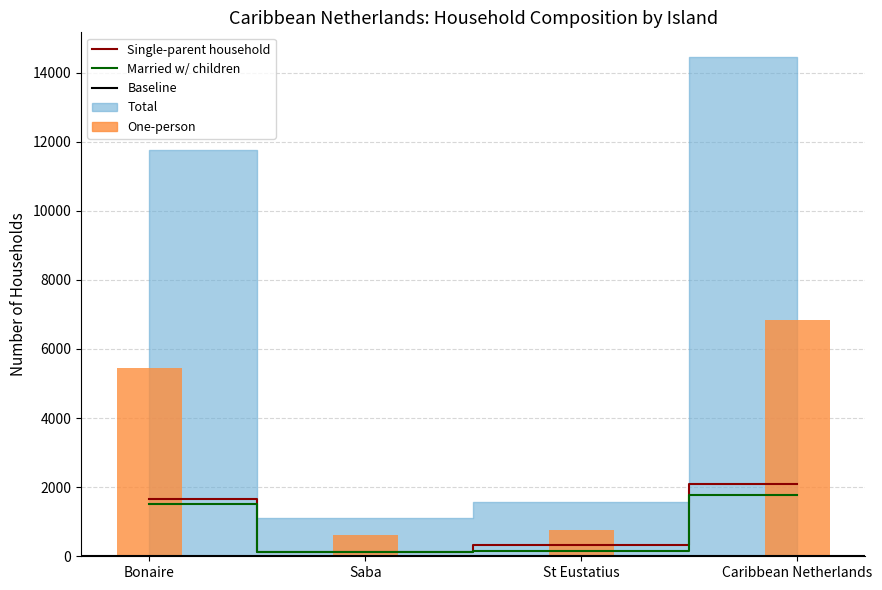

Is the value of Married w/ children at Caribbean Netherlands greater than the value of Single-parent at Caribbean Netherlands?

No